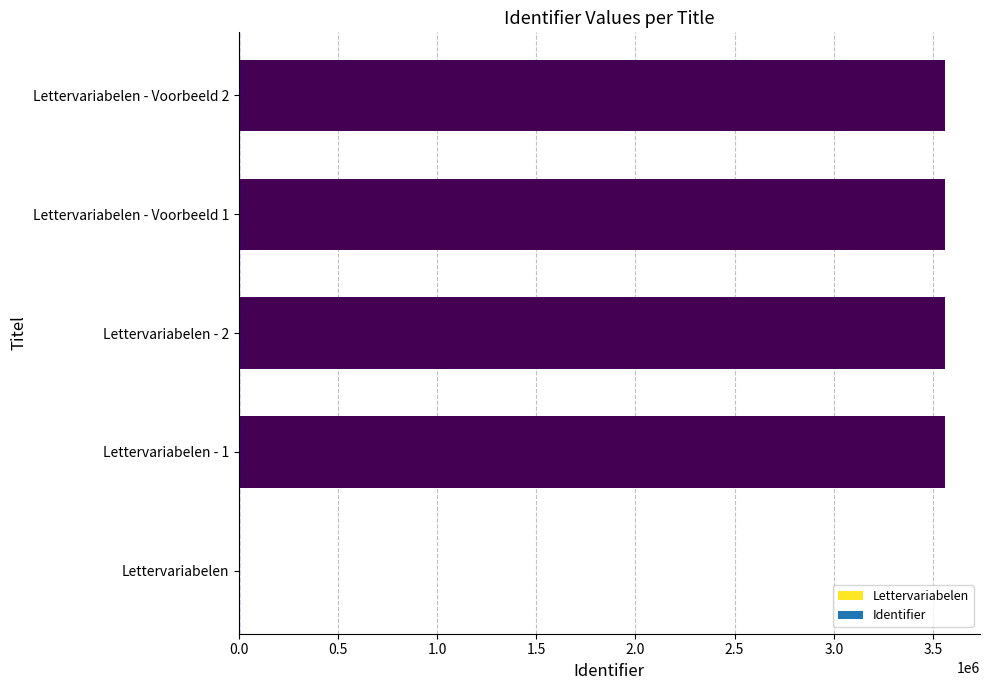

What is the greatest value displayed?

3558988